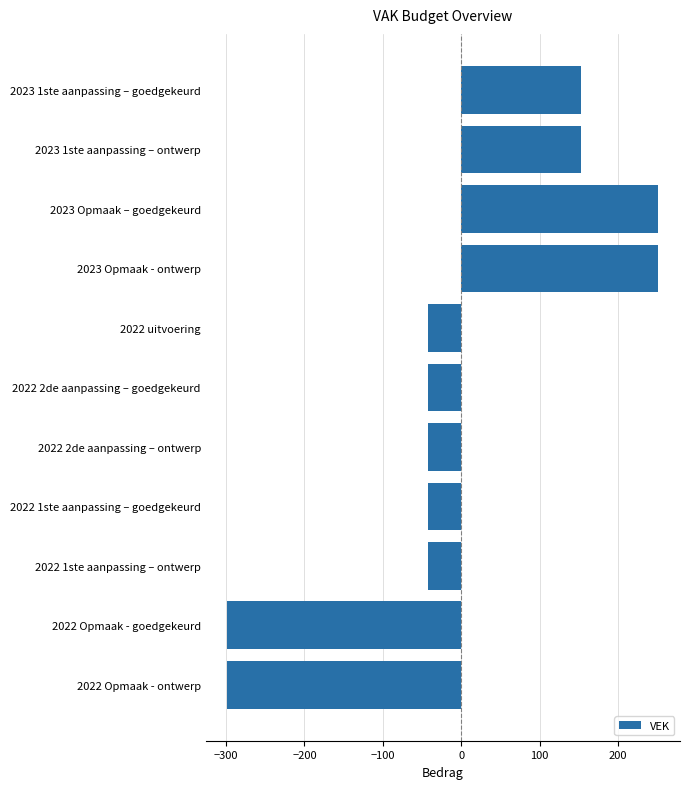

What is the difference between the maximum and minimum values?

550.0